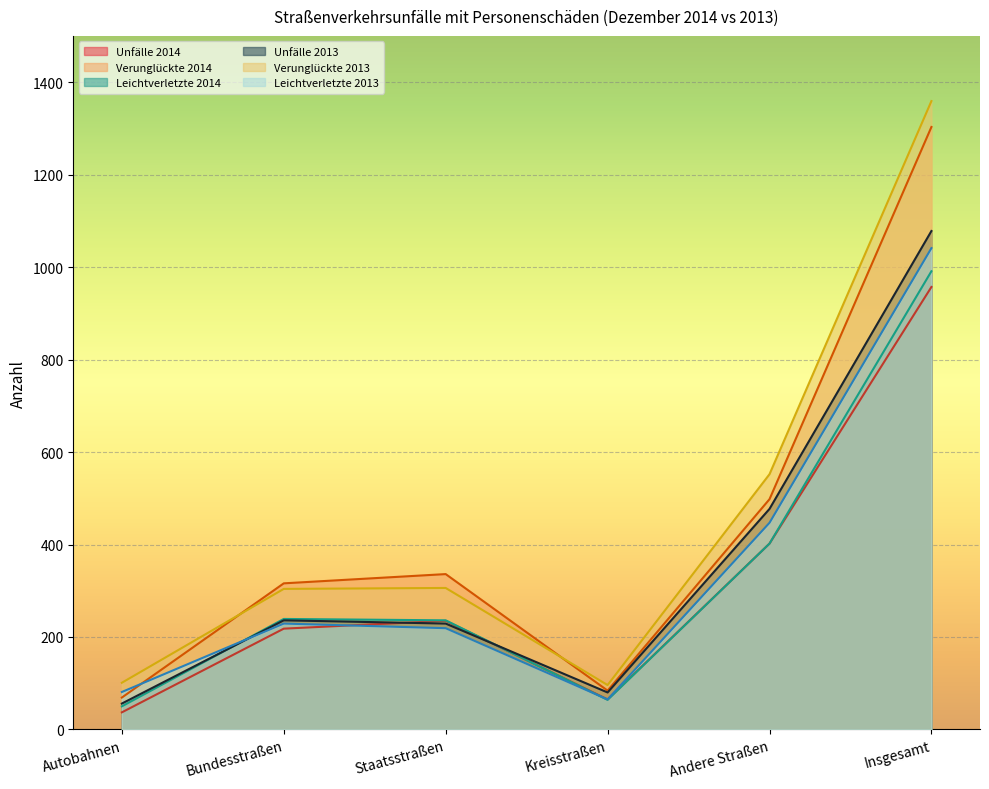

What are all the series names shown in the legend?

Unfälle 2014, Verunglückte 2014, Leichtverletzte 2014, Unfälle 2013, Verunglückte 2013, Leichtverletzte 2013